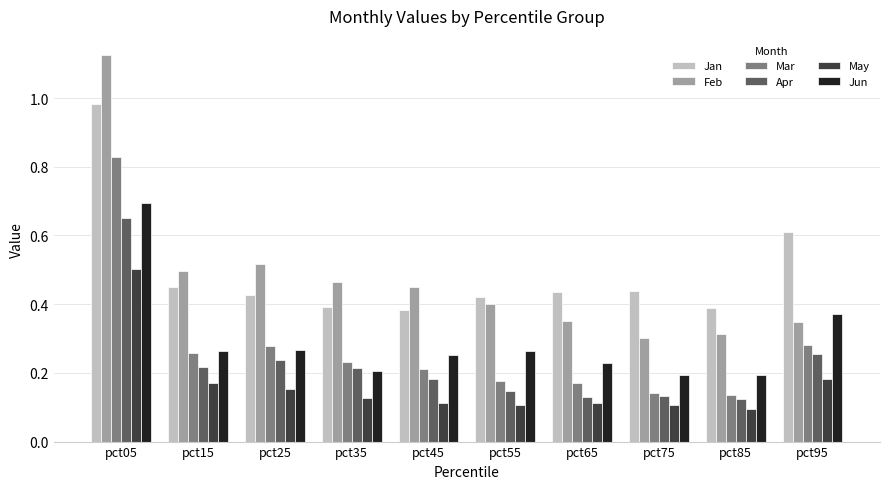

Which series has the largest range (max minus min)?

Feb